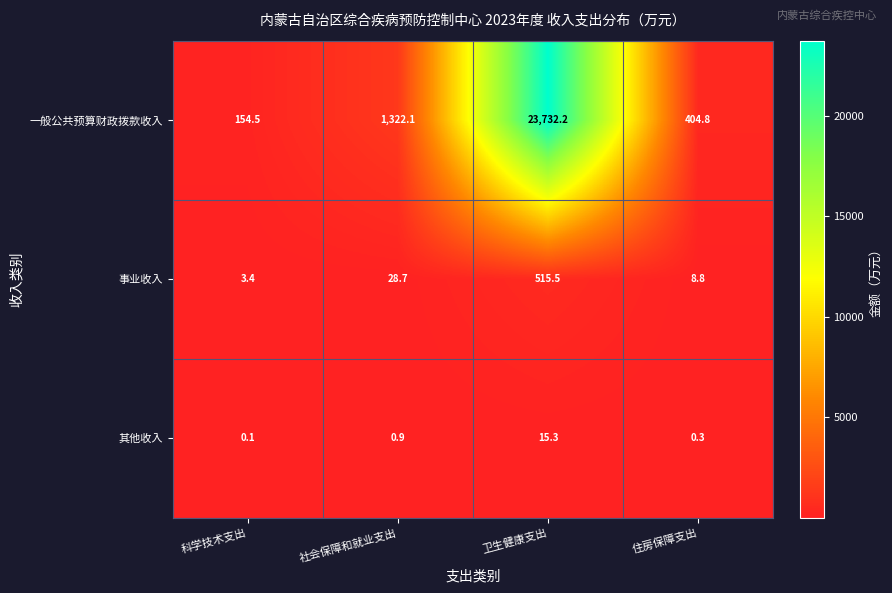

Which category has the lowest value across all series?

科学技术支出